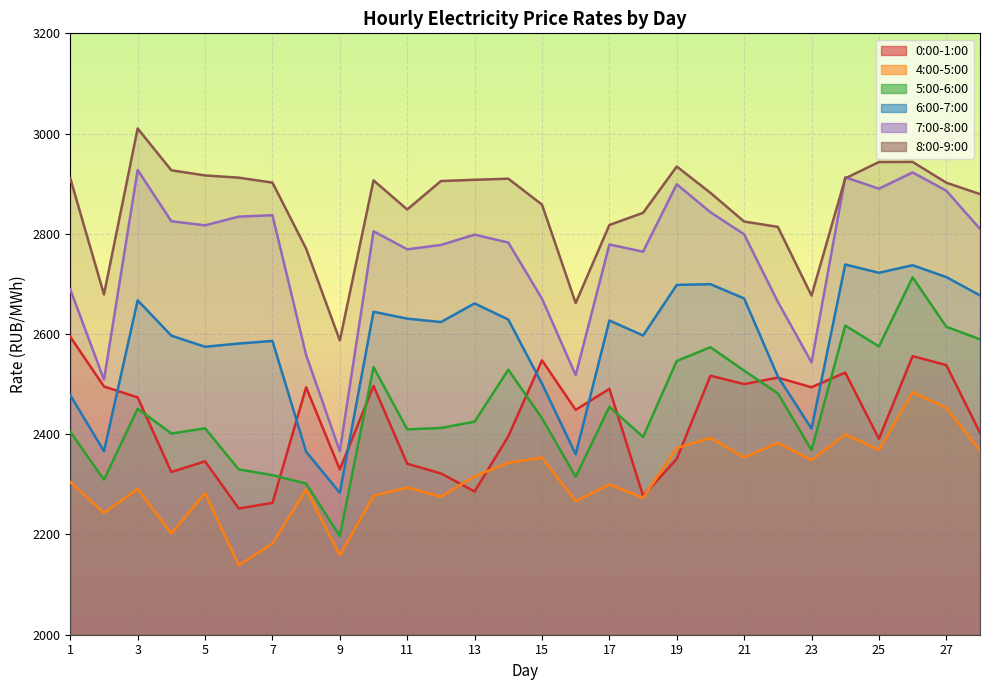

True or false: 7:00-8:00 has more than 1 interior local peaks.

True